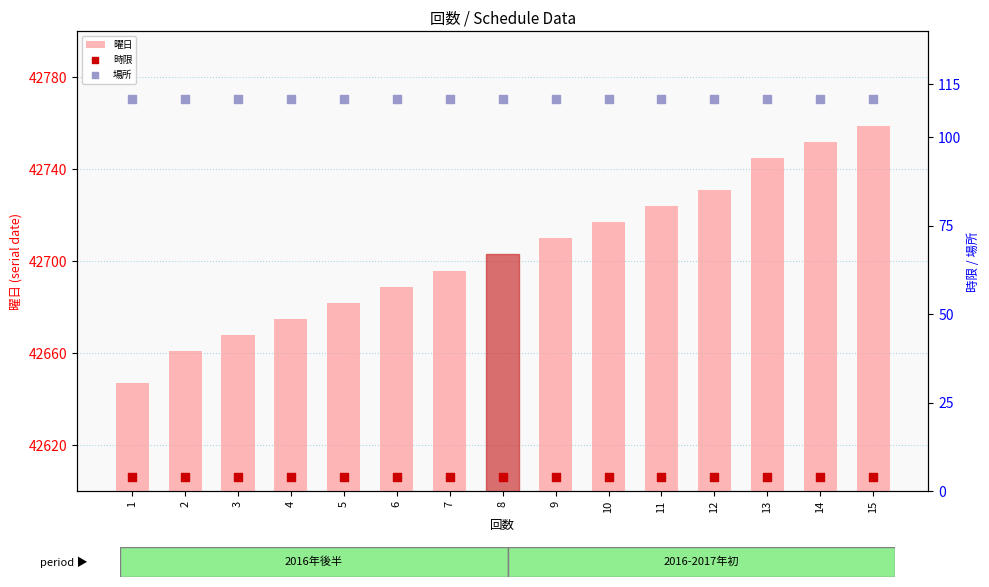

What is the total value across all series at 14?

42867